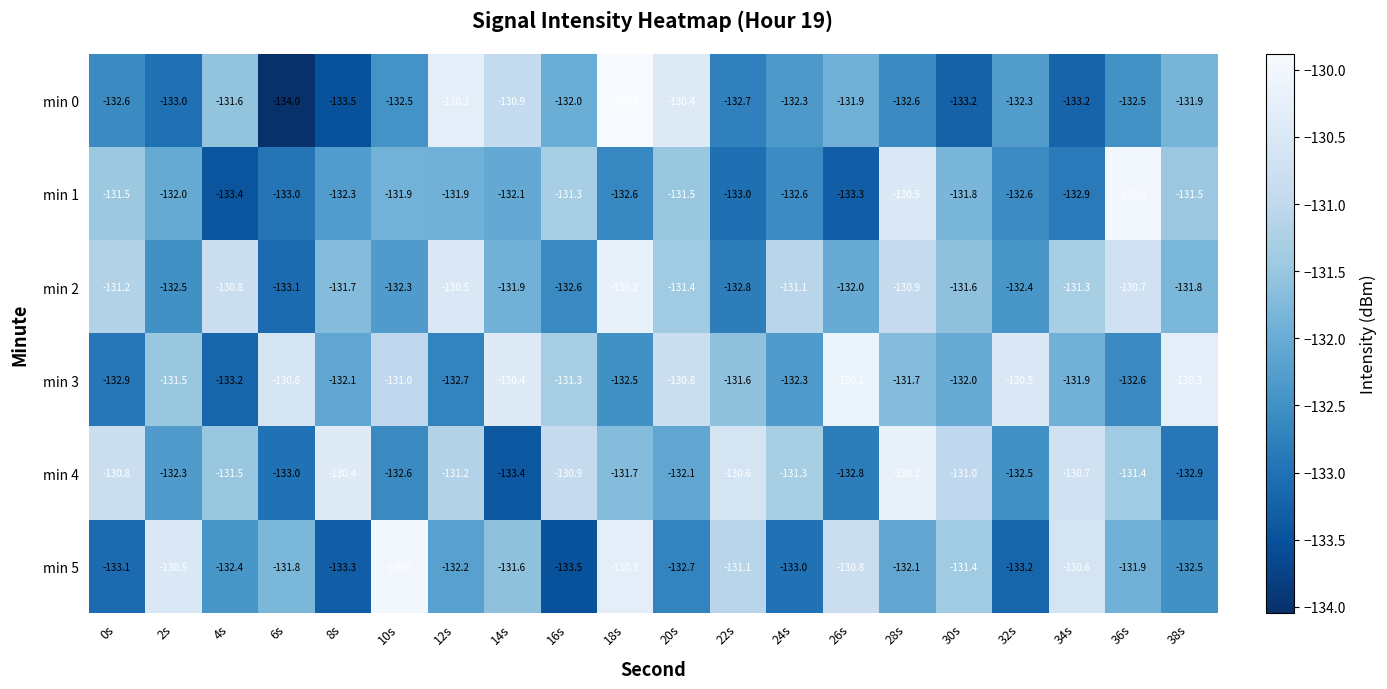

What is the sum of the min 2 values at 18s and 20s?

-261.6